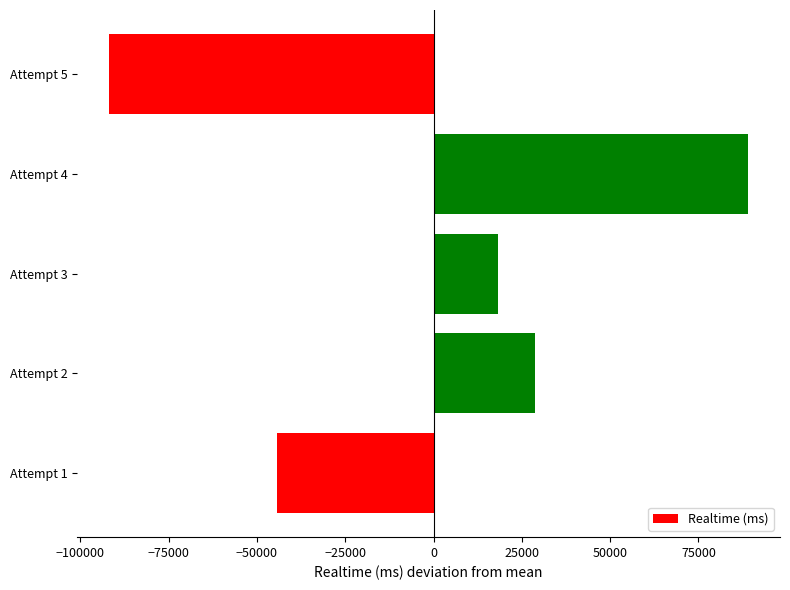

List the labels in order of value, largest first.

Attempt 4, Attempt 2, Attempt 3, Attempt 1, Attempt 5